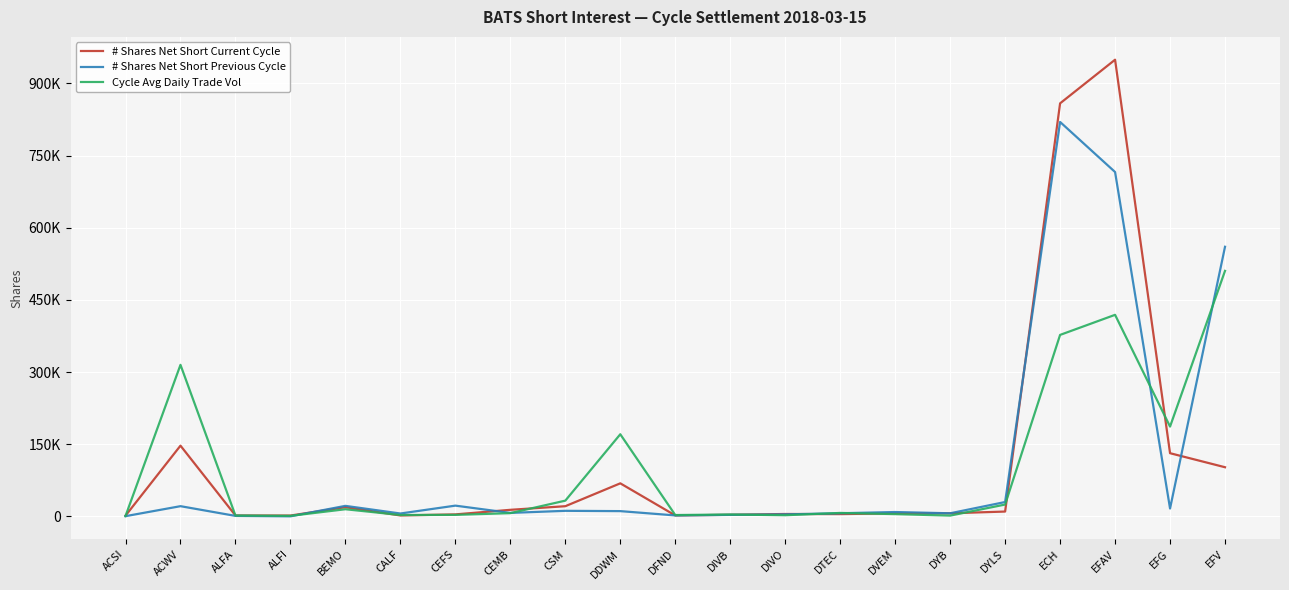

Which series has the largest total across all categories?

# Shares Net Short Current Cycle